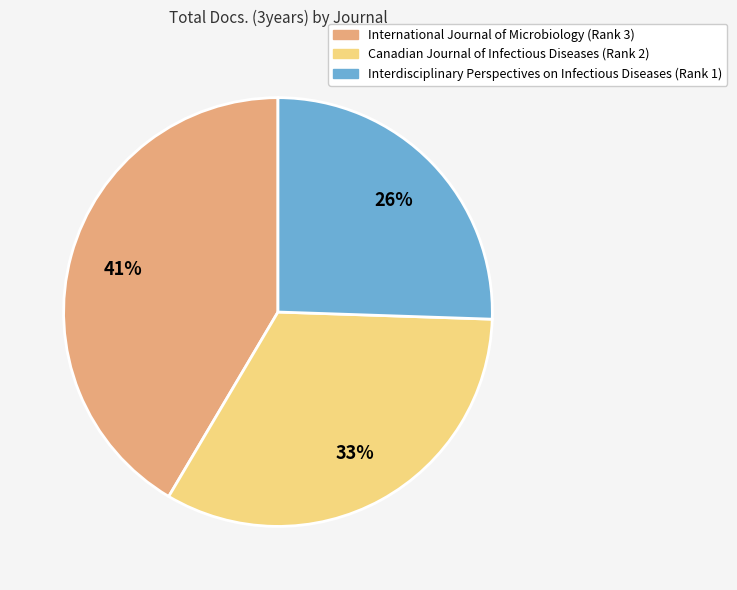

What is the smallest slice in the pie chart?

Interdisciplinary Perspectives on Infectious Diseases (Rank 1)